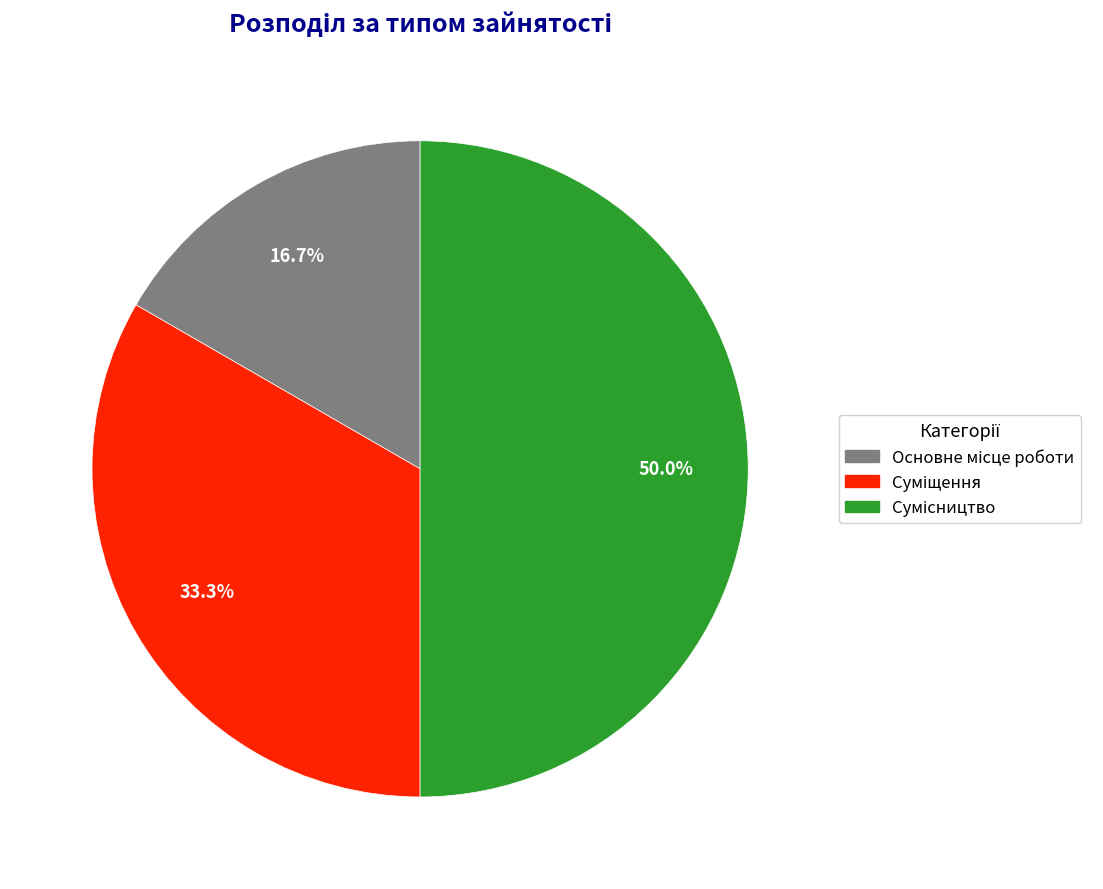

Is it true that Сумісництво is 50% of the pie?

True